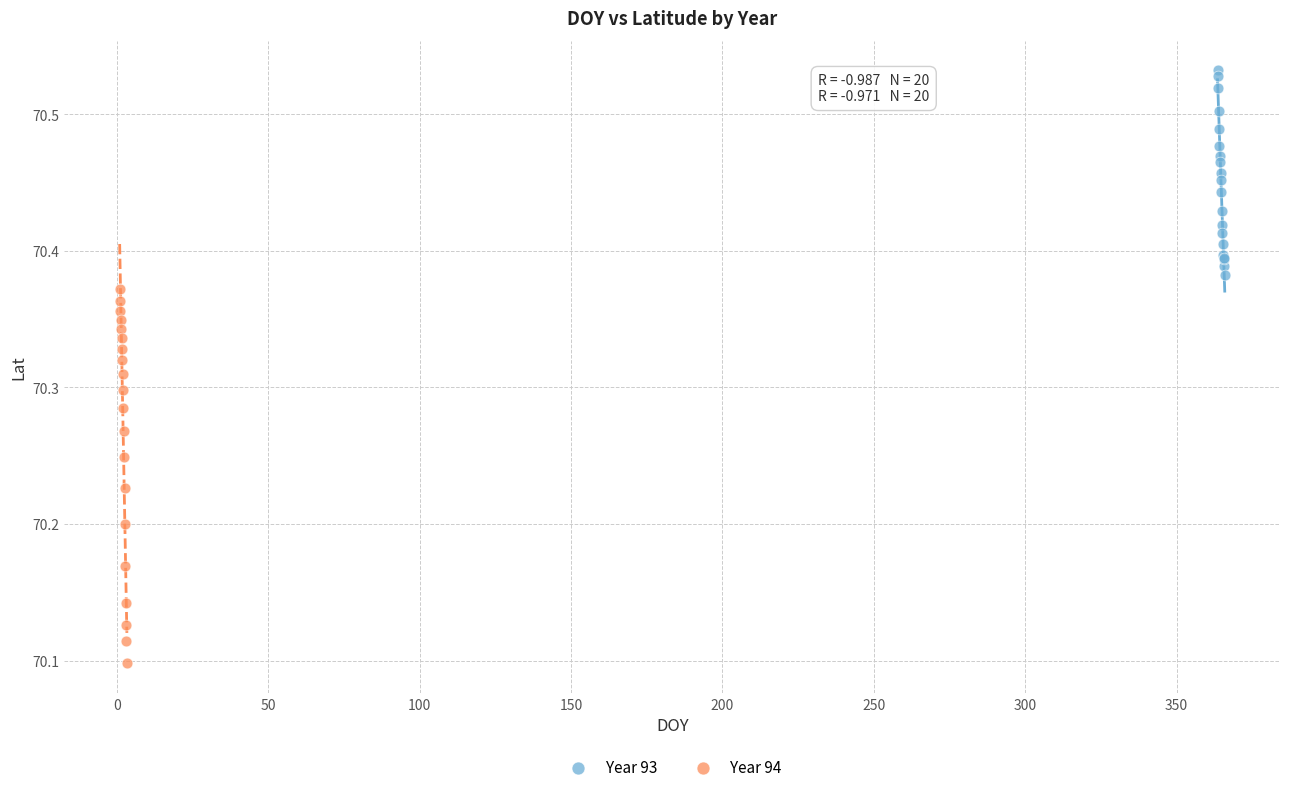

Which series contains the highest Y value?

Year 93